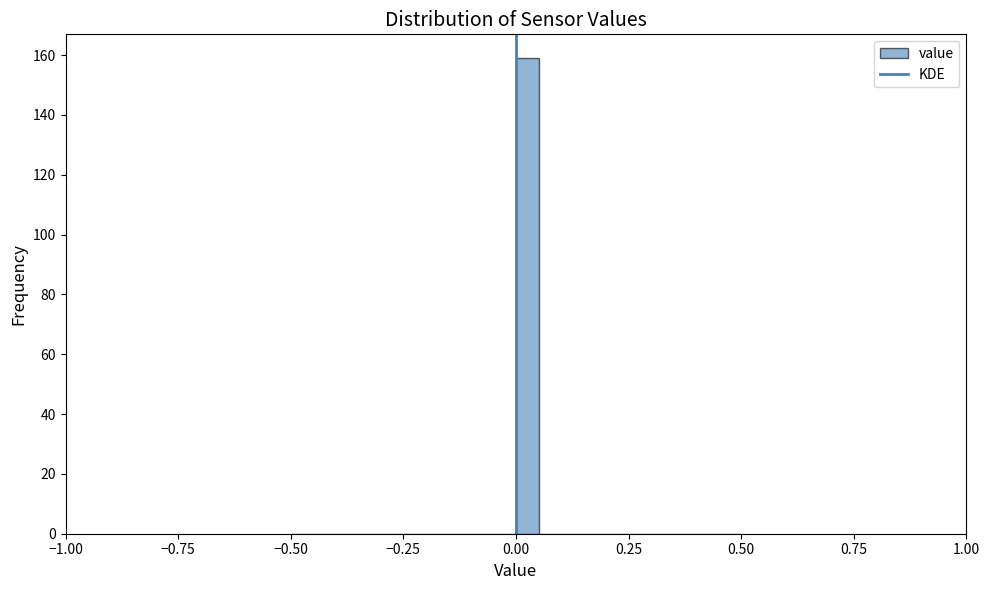

Around what value on the x-axis is the tallest bar? Give the approximate position of its centre, as read against the axis.

0.05